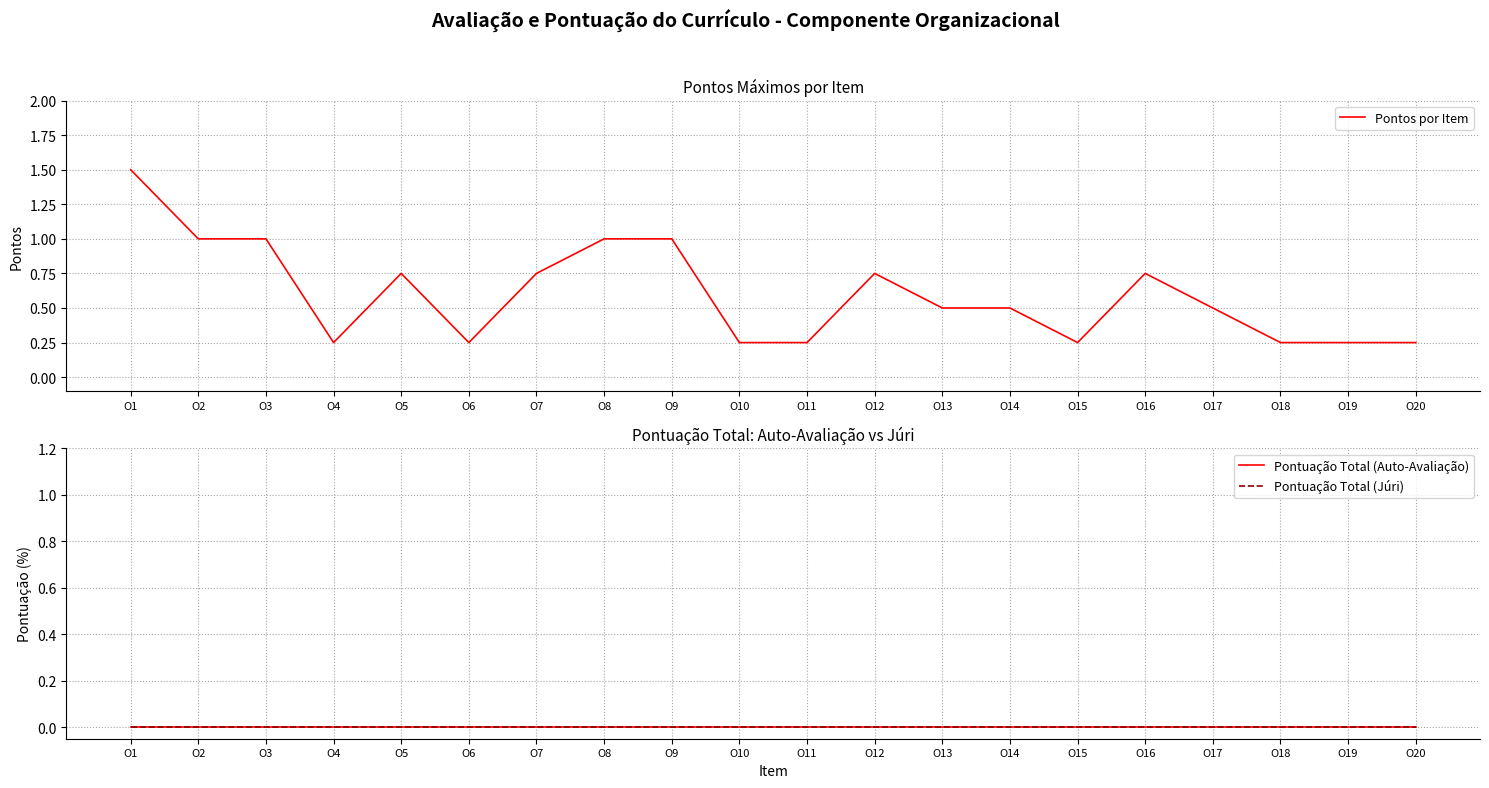

True or false: Pontuação Total (Auto-Avaliação) and Pontos por Item cross at least once.

False